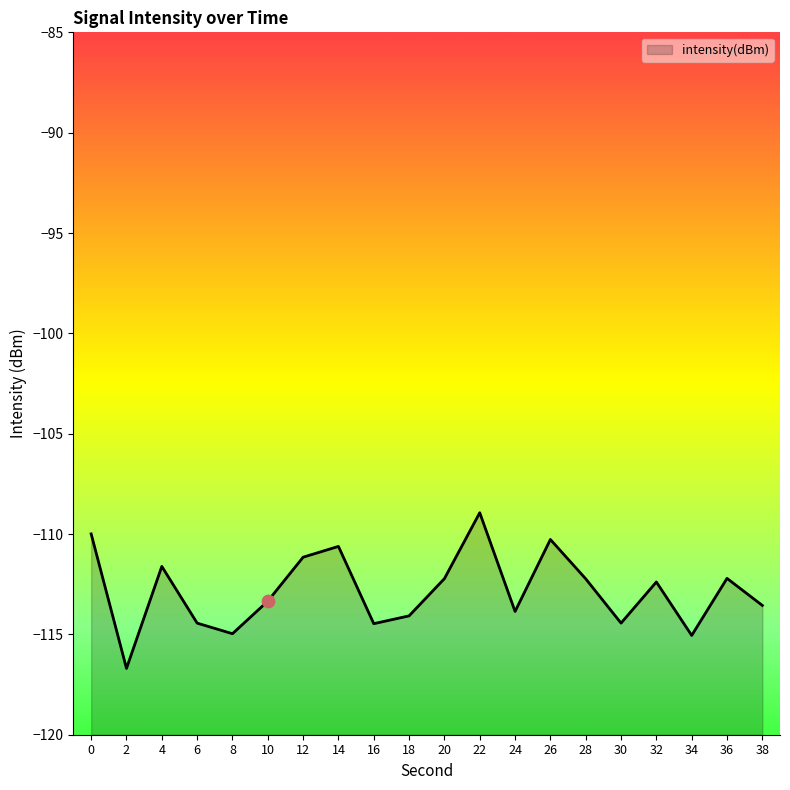

Between 16 and 22, which is larger?

22